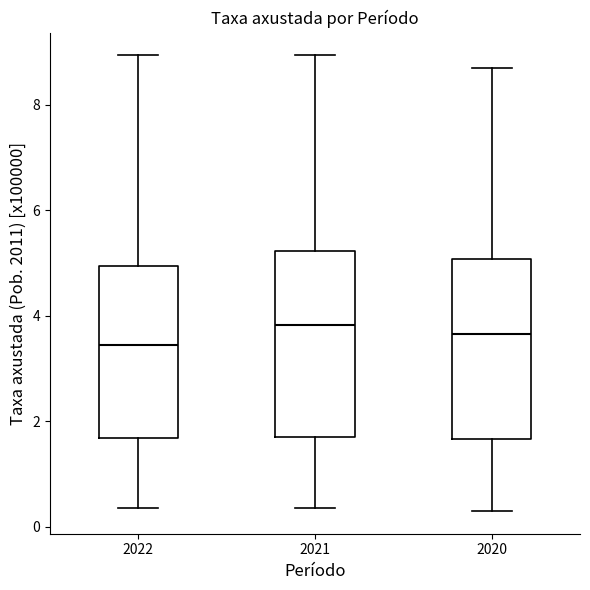

Reading left to right, transcribe this box plot: for each box, give where its median line is, the range the box spans, and where its two whiskers end, as read against the y-axis. The values are not printed on the chart, so give them approximately, as read against the axis.

2022: median 3.4, box 1.6 to 5.0, whiskers 0.4 to 9.0
2021: median 3.8, box 1.8 to 5.2, whiskers 0.4 to 9.0
2020: median 3.6, box 1.6 to 5.0, whiskers 0.4 to 8.8